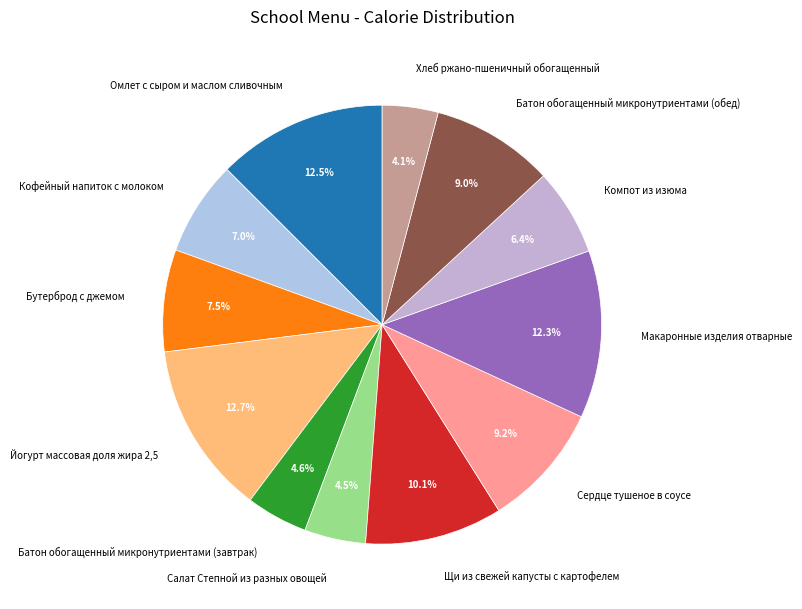

Is there any slice that represents more than half of the pie?

No